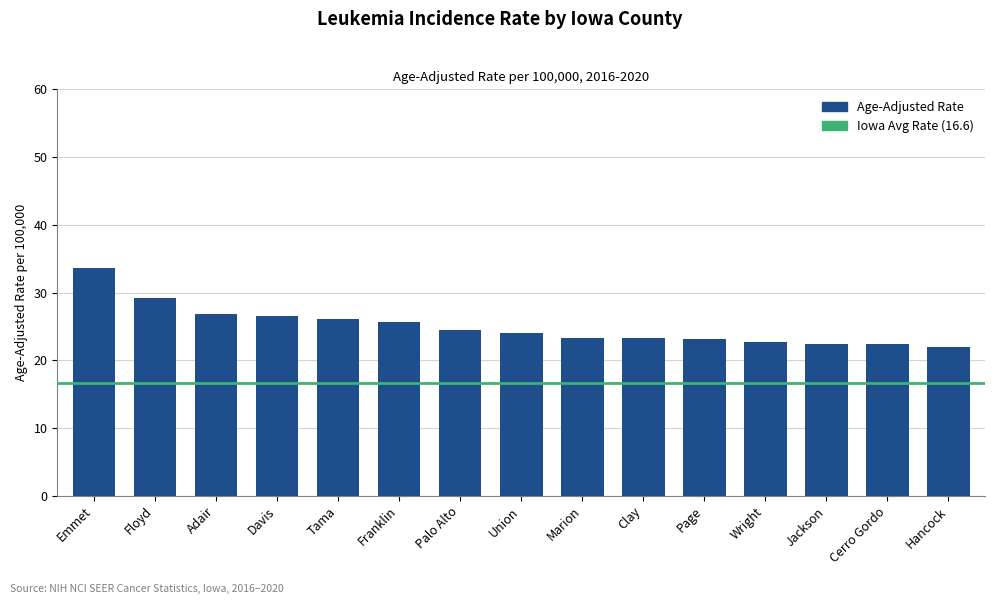

What is the average value?

25.0